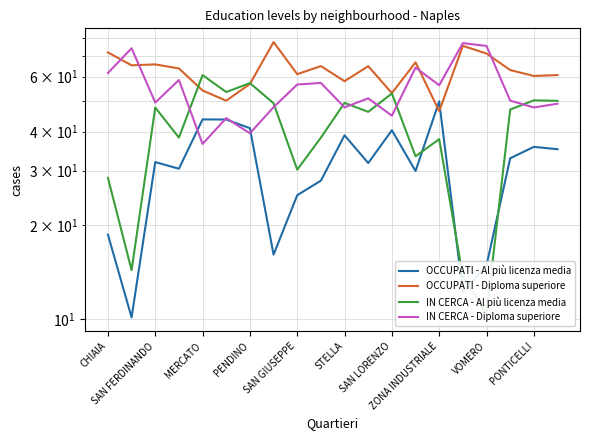

Rank the series by their average value, from lowest to highest.

OCCUPATI - Al più licenza media, IN CERCA - Al più licenza media, IN CERCA - Diploma superiore, OCCUPATI - Diploma superiore